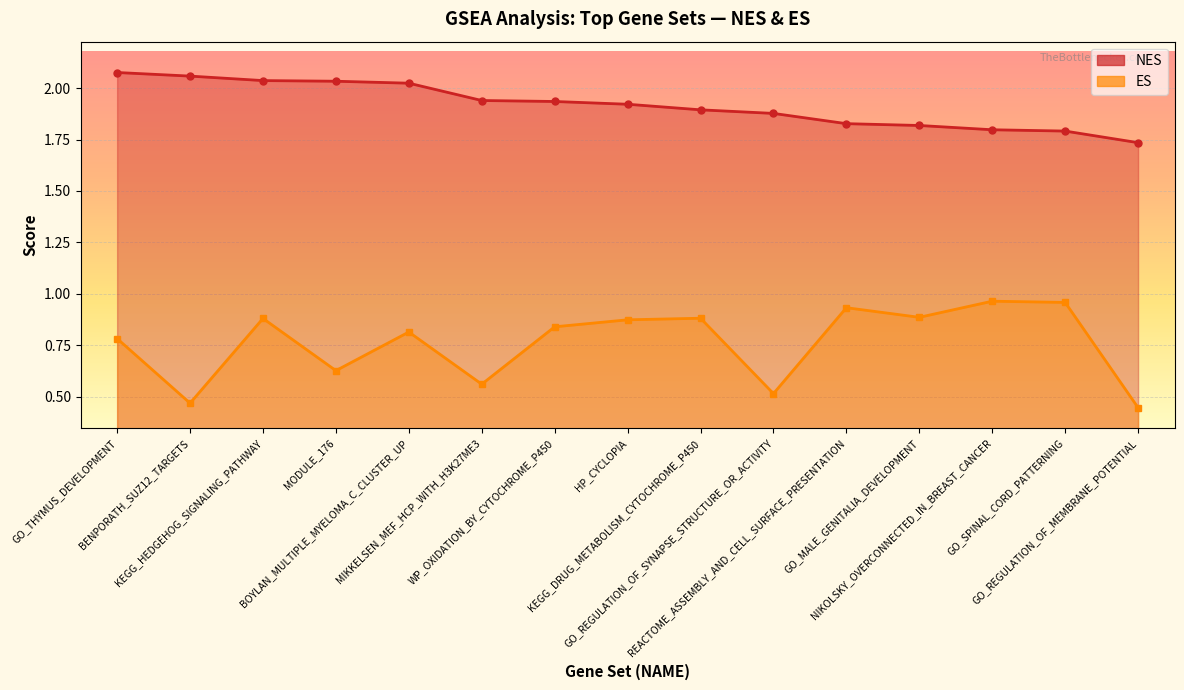

True or false: NES and ES cross at least once.

False